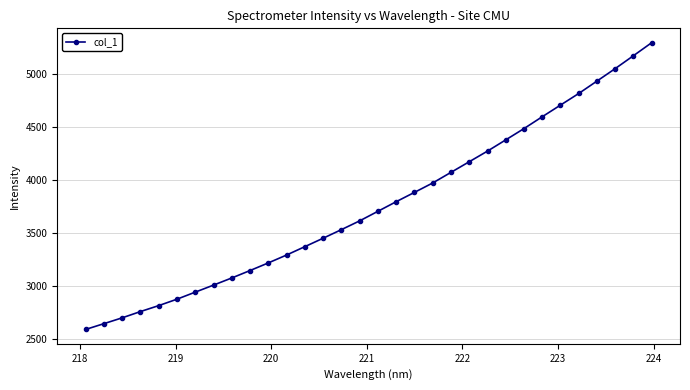

Reading left to right, transcribe all the data shown in this chart.

2587.8	2642.6	2697.7	2756.9	2813.3	2874.0	2940.6	3007.2	3074.6	3144.8	3216.9	3291.5	3370.6	3450.2	3531.4	3614.3	3704.7	3795.3	3883.4	3972.3	4072.5	4172.8	4273.4	4379.4	4486.2	4598.0	4708.1	4817.7	4935.2	5052.9	5174.9	5298.0